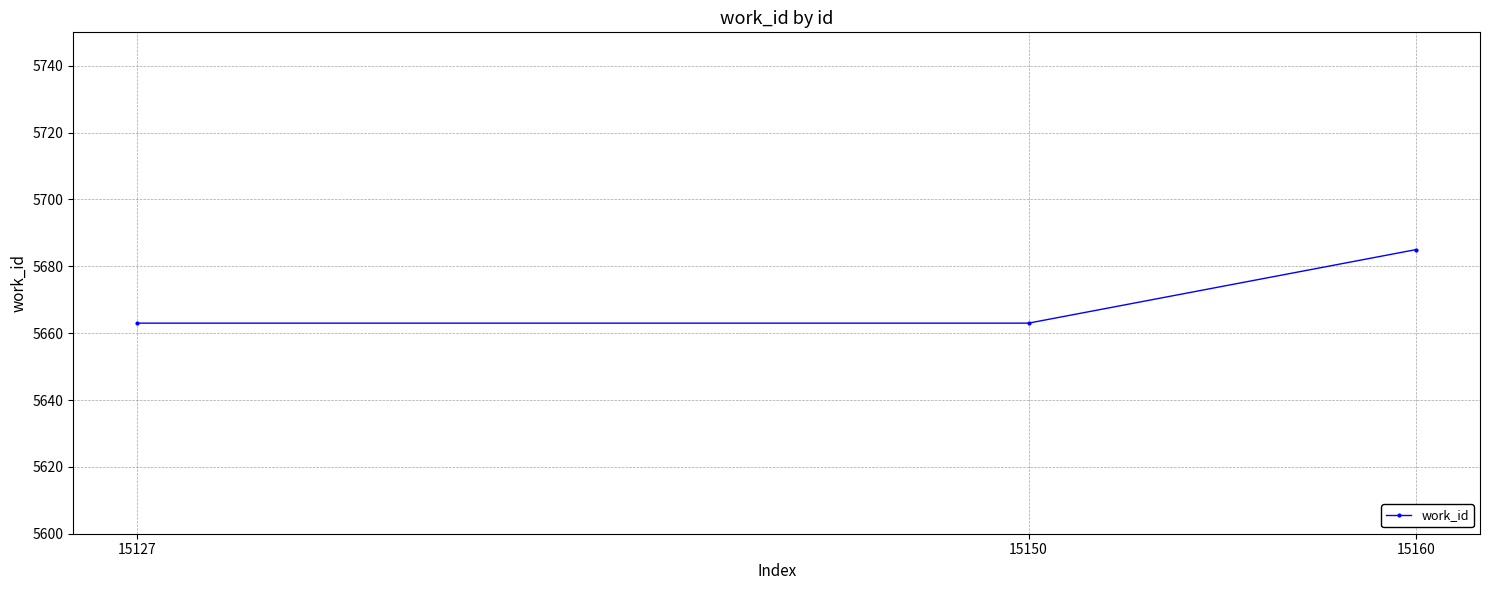

What is the value of the 2nd point from the left?

5663